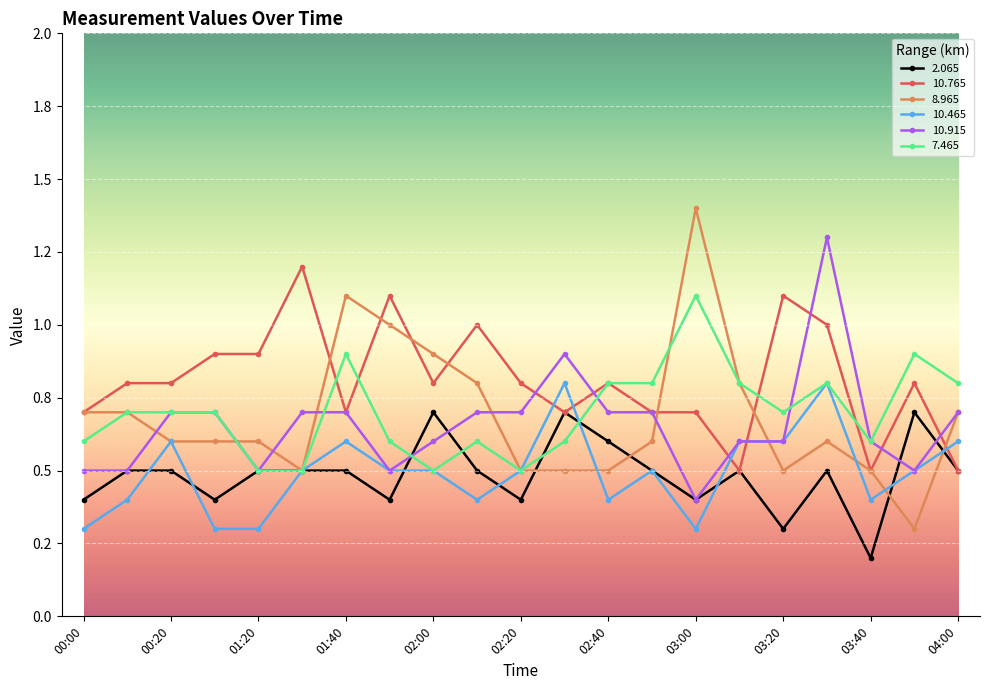

Is this an area chart (filled region under the line)?

No